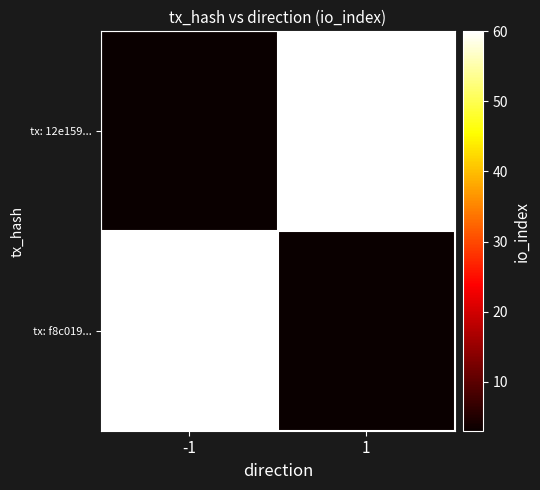

At which category is the sum across all series the highest?

-1